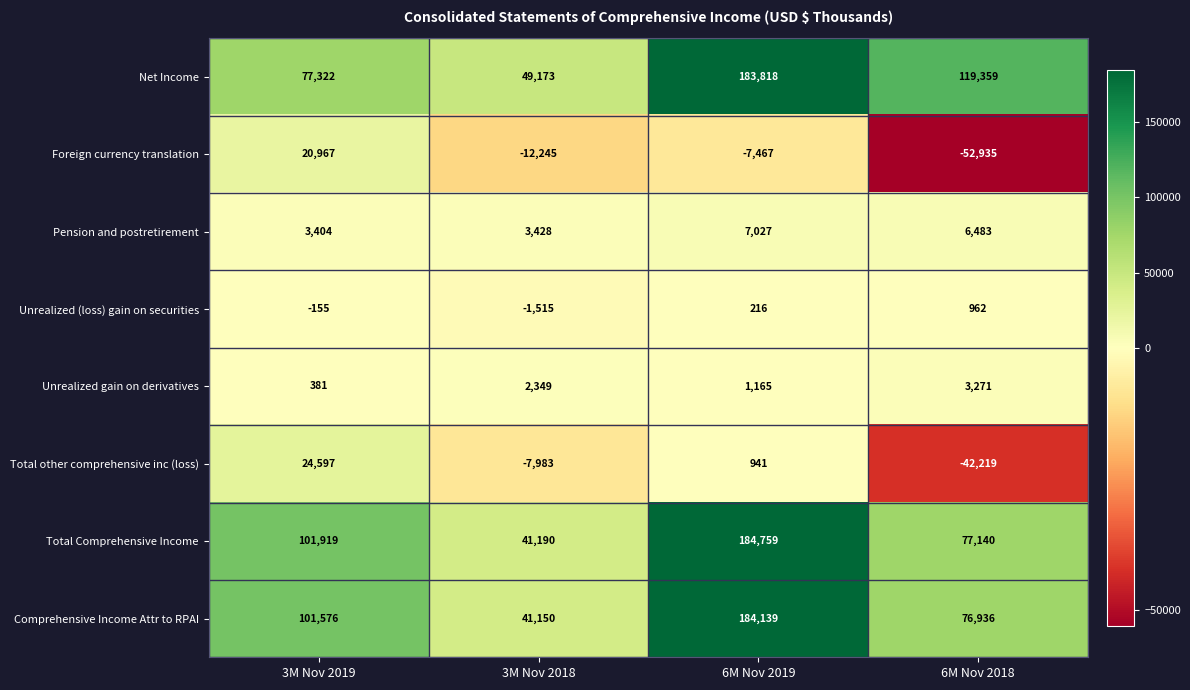

At which label does Pension and postretirement reach its minimum?

3M Nov 2019